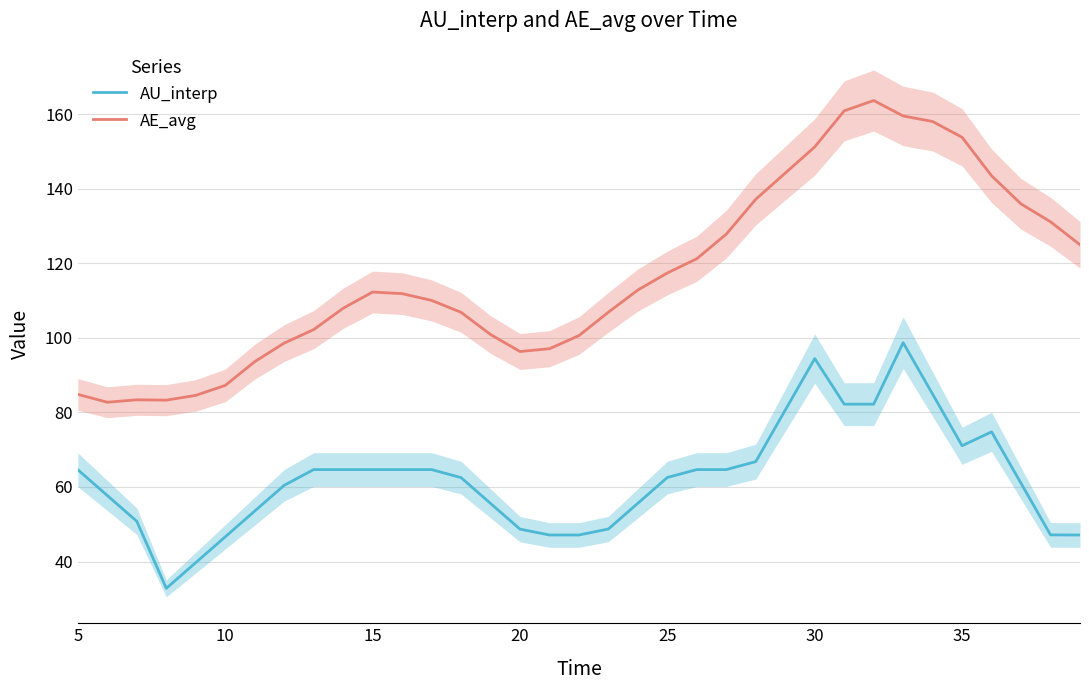

Which series has the largest range (max minus min)?

AE_avg